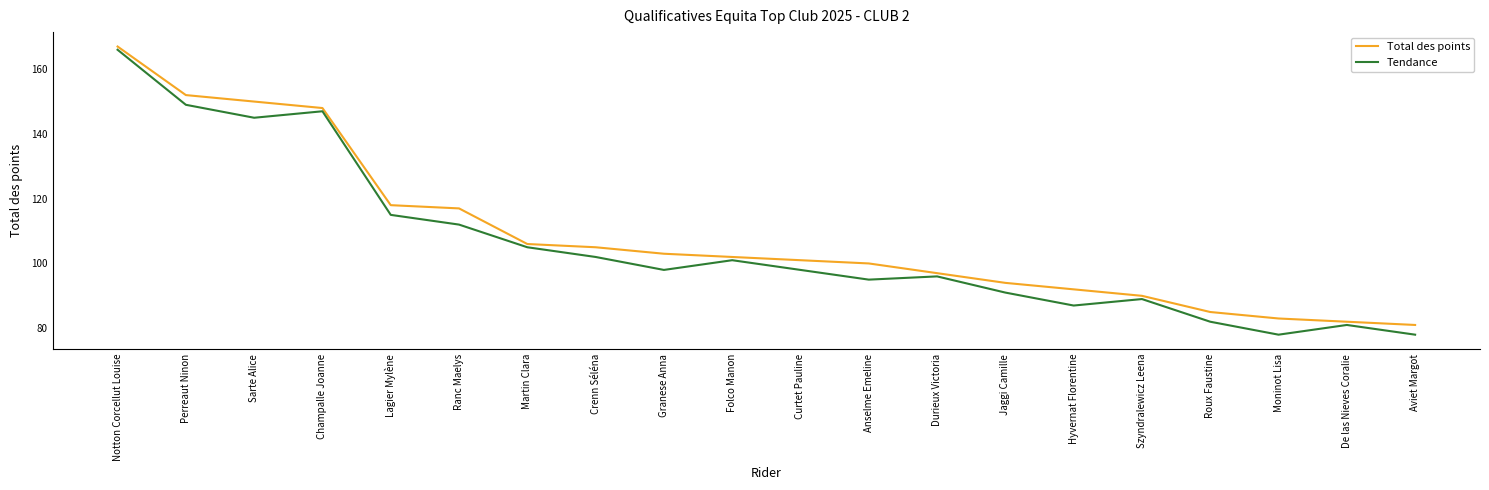

What are all the series names shown in the legend?

Total des points, Tendance